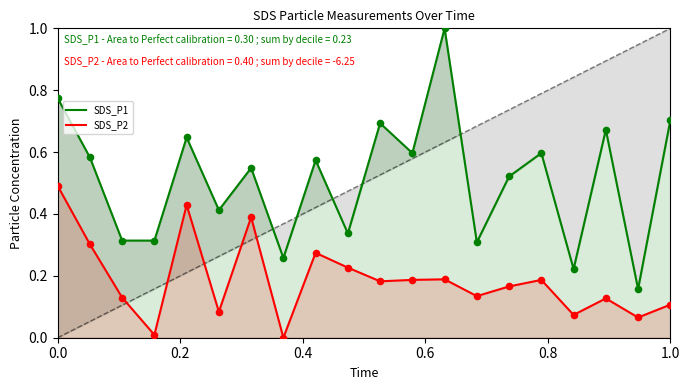

What is the maximum value for SDS_P2?

0.5